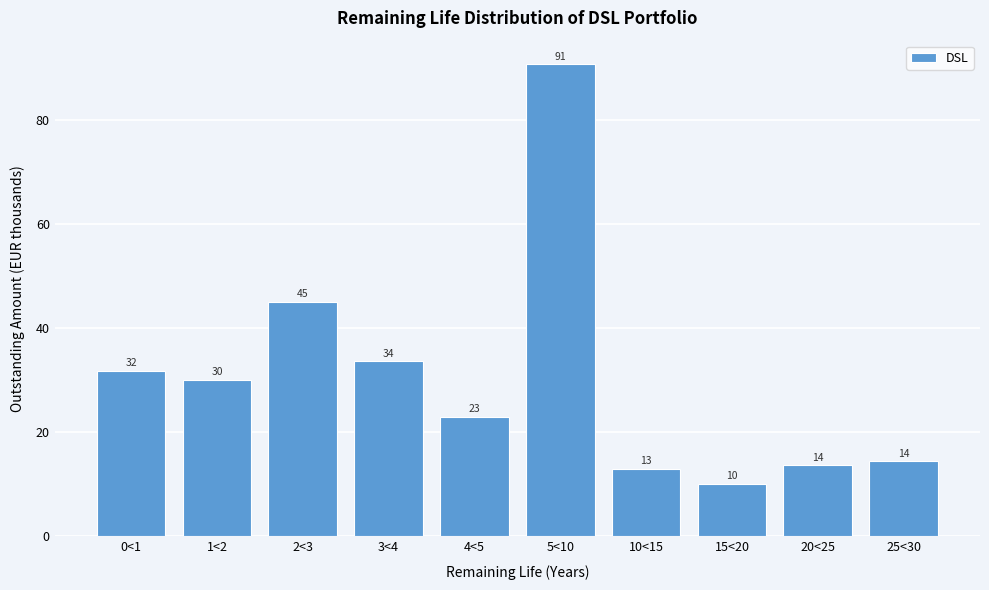

Between 25<30 and 10<15, which is larger?

25<30